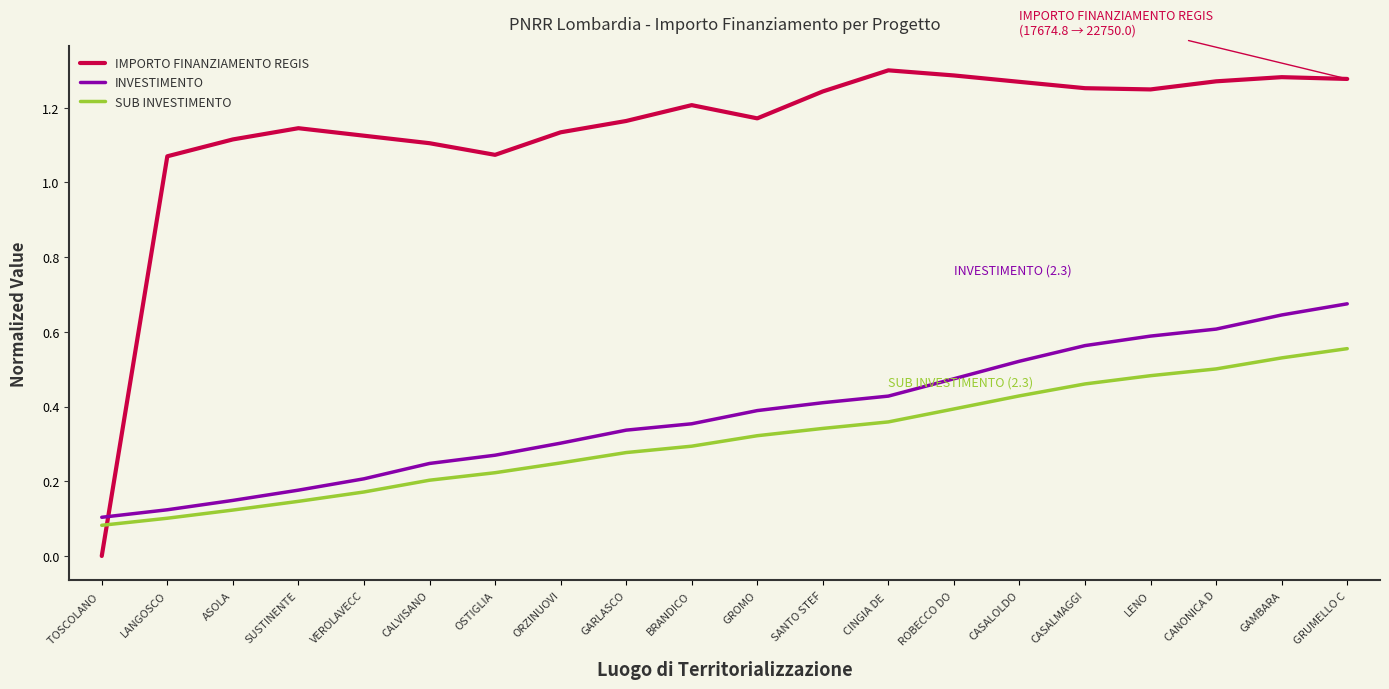

After their last crossing, which series has the higher values: IMPORTO FINANZIAMENTO REGIS or INVESTIMENTO?

IMPORTO FINANZIAMENTO REGIS